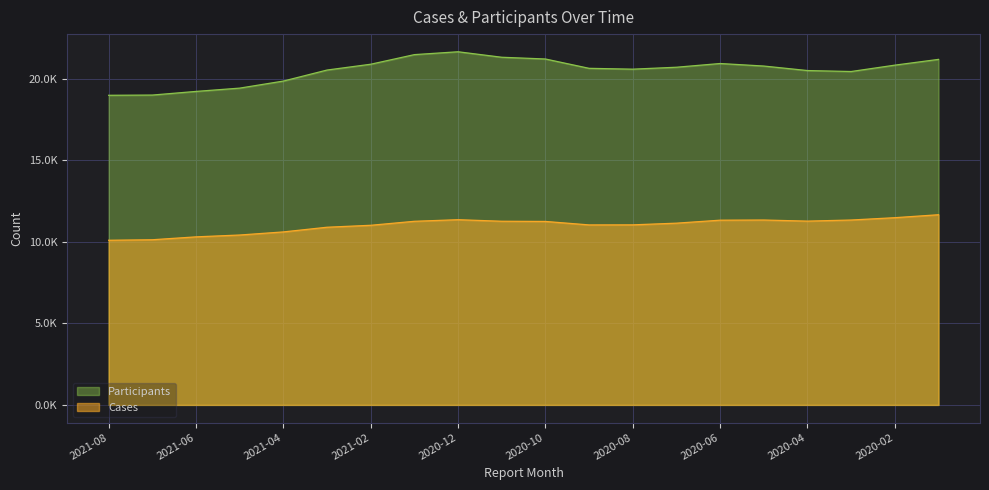

Between 2021-03 and 2020-02, which is larger?

2020-02